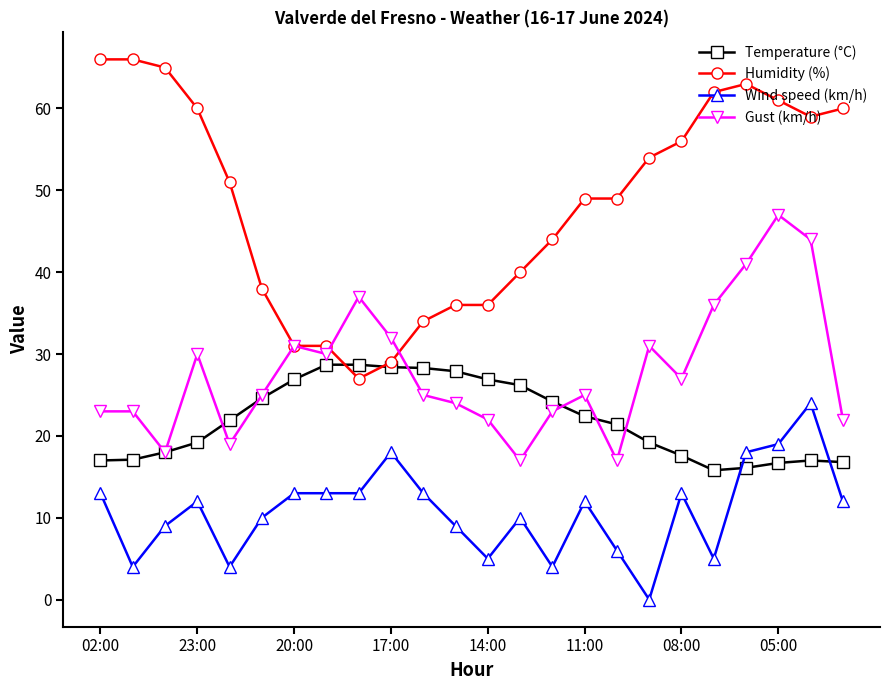

What is the greatest value displayed?

66.0